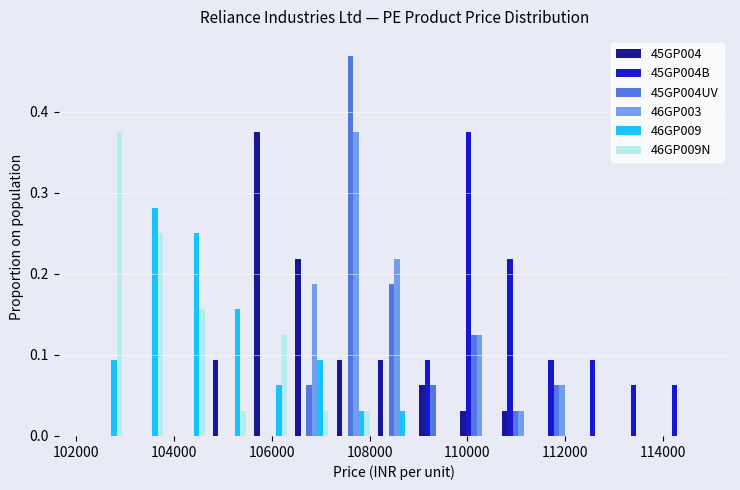

Reading left to right, list every range on the x-axis with the height of the bar of each series over it. Neither the bar edges nor the heights are printed on the chart, so give them approximately, as read against the axes.

102200 to 103000: 45GP004=0	45GP004B=0	45GP004UV=0	46GP003=0	46GP009=0.09	46GP009N=0.38
103000 to 103800: 45GP004=0	45GP004B=0	45GP004UV=0	46GP003=0	46GP009=0.28	46GP009N=0.25
103800 to 104800: 45GP004=0	45GP004B=0	45GP004UV=0	46GP003=0	46GP009=0.25	46GP009N=0.16
104800 to 105600: 45GP004=0.09	45GP004B=0	45GP004UV=0	46GP003=0	46GP009=0.16	46GP009N=0.03
105600 to 106400: 45GP004=0.38	45GP004B=0	45GP004UV=0	46GP003=0	46GP009=0.06	46GP009N=0.13
106400 to 107200: 45GP004=0.22	45GP004B=0	45GP004UV=0.06	46GP003=0.19	46GP009=0.09	46GP009N=0.03
107200 to 108000: 45GP004=0.09	45GP004B=0	45GP004UV=0.47	46GP003=0.38	46GP009=0.03	46GP009N=0.03
108000 to 109000: 45GP004=0.09	45GP004B=0	45GP004UV=0.19	46GP003=0.22	46GP009=0.03	46GP009N=0
109000 to 109800: 45GP004=0.06	45GP004B=0.09	45GP004UV=0.06	46GP003=0	46GP009=0	46GP009N=0
109800 to 110600: 45GP004=0.03	45GP004B=0.38	45GP004UV=0.13	46GP003=0.13	46GP009=0	46GP009N=0
110600 to 111400: 45GP004=0.03	45GP004B=0.22	45GP004UV=0.03	46GP003=0.03	46GP009=0	46GP009N=0
111400 to 112400: 45GP004=0	45GP004B=0.09	45GP004UV=0.06	46GP003=0.06	46GP009=0	46GP009N=0
112400 to 113200: 45GP004=0	45GP004B=0.09	45GP004UV=0	46GP003=0	46GP009=0	46GP009N=0
113200 to 114000: 45GP004=0	45GP004B=0.06	45GP004UV=0	46GP003=0	46GP009=0	46GP009N=0
114000 to 114800: 45GP004=0	45GP004B=0.06	45GP004UV=0	46GP003=0	46GP009=0	46GP009N=0